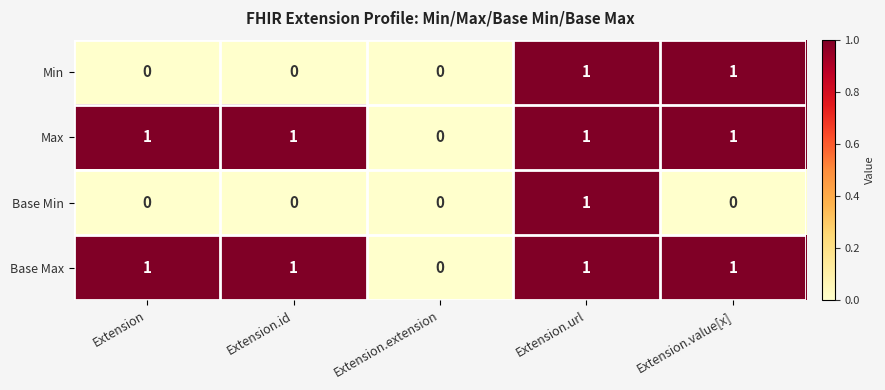

The value of Max at Extension.url is 1. True or false?

True